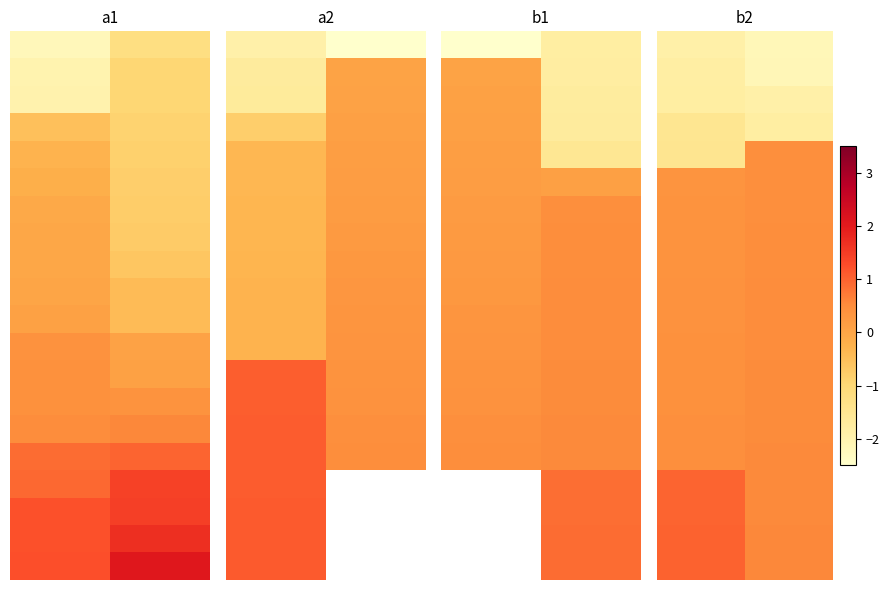

Count the number of data series in this chart.

20